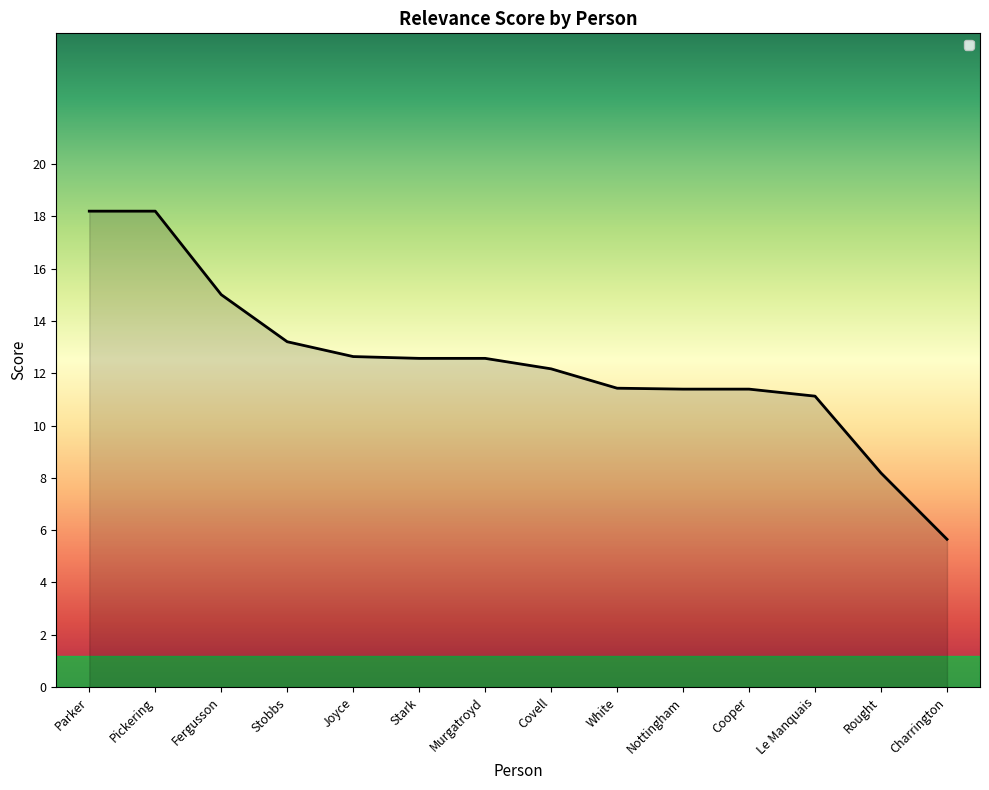

Reading right to left, what are all the values shown in this chart?

5.7	8.2	11.1	11.4	11.4	11.4	12.2	12.6	12.6	12.6	13.2	15.0	18.2	18.2